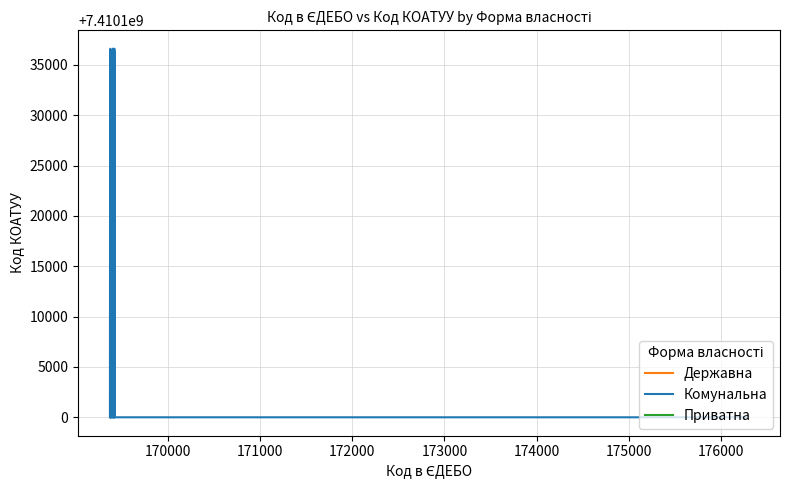

Does the chart have visible grid lines?

Yes